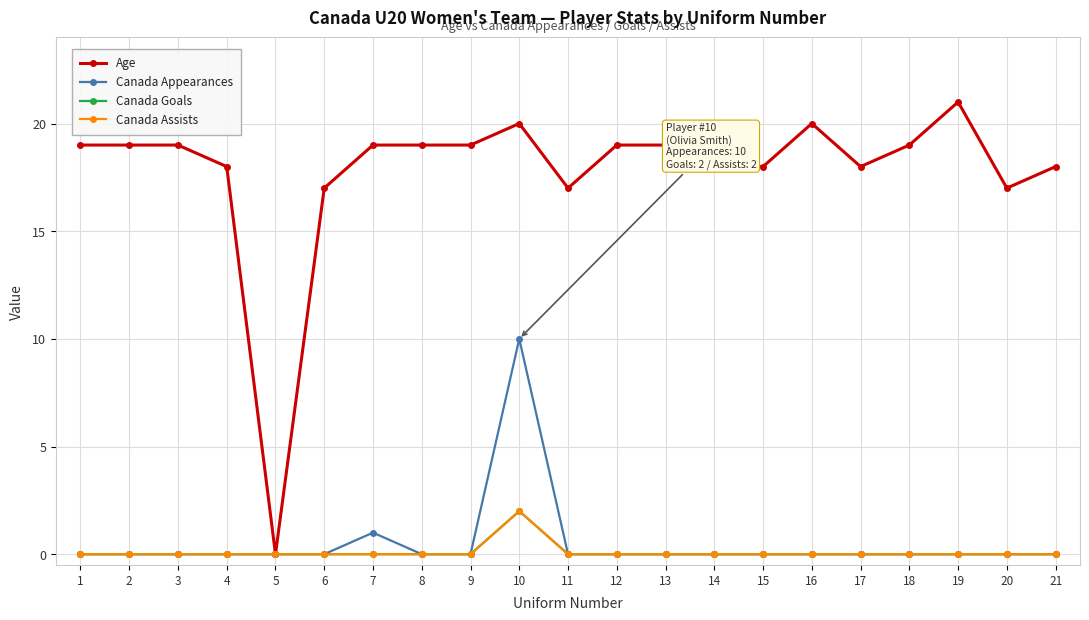

At 12, list the series in order from largest to smallest.

Age, Canada Appearances, Canada Goals, Canada Assists